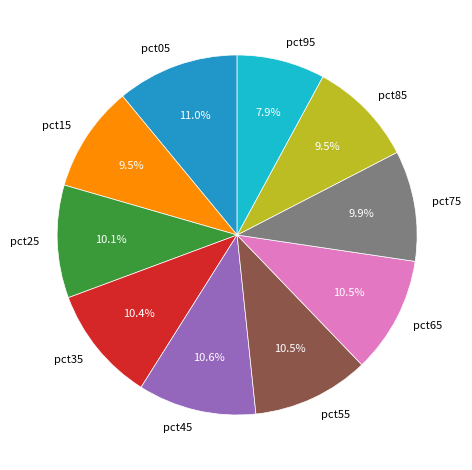

Does any single category account for the majority?

No